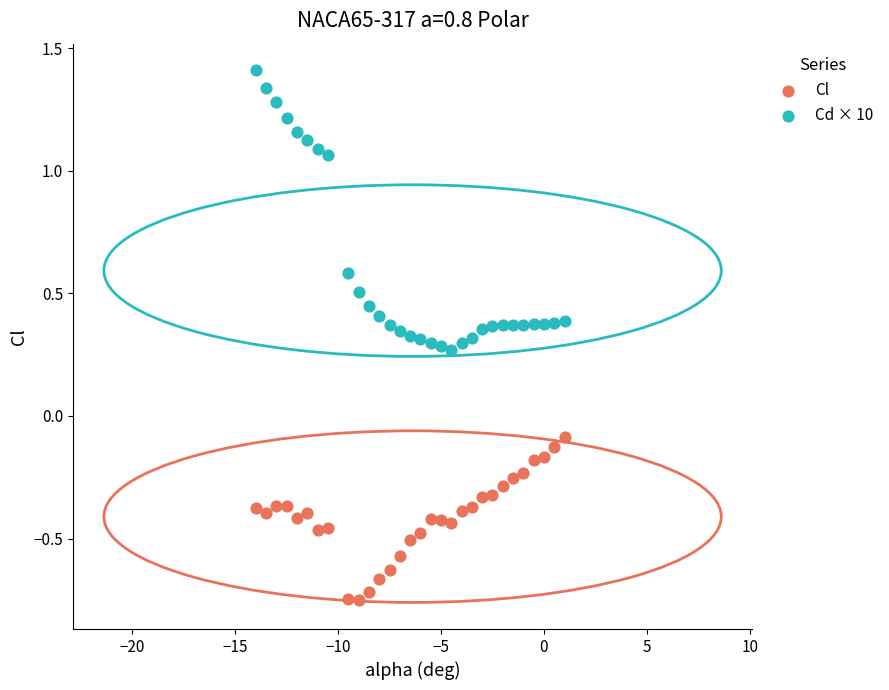

Which series has the widest spread of Y values?

Cd × 10